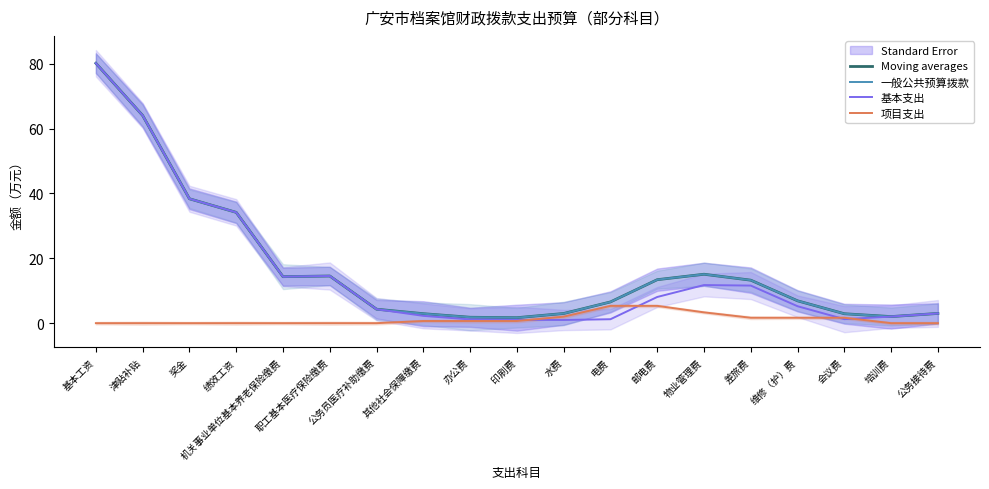

Between 会议费 and 公务接待费, which series saw the biggest shift?

基本支出